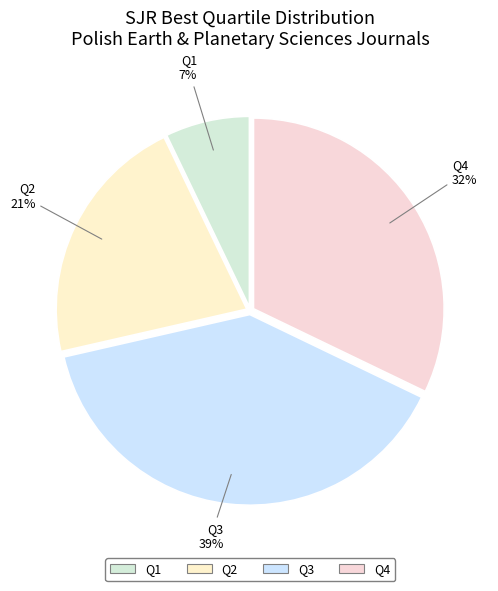

Which slice is the largest?

Q3